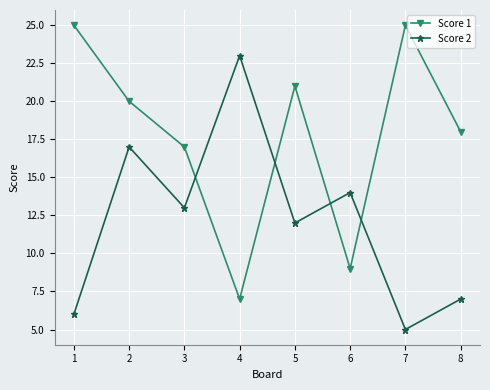

What is the value of the Score 2 point at the 8th from the left?

7